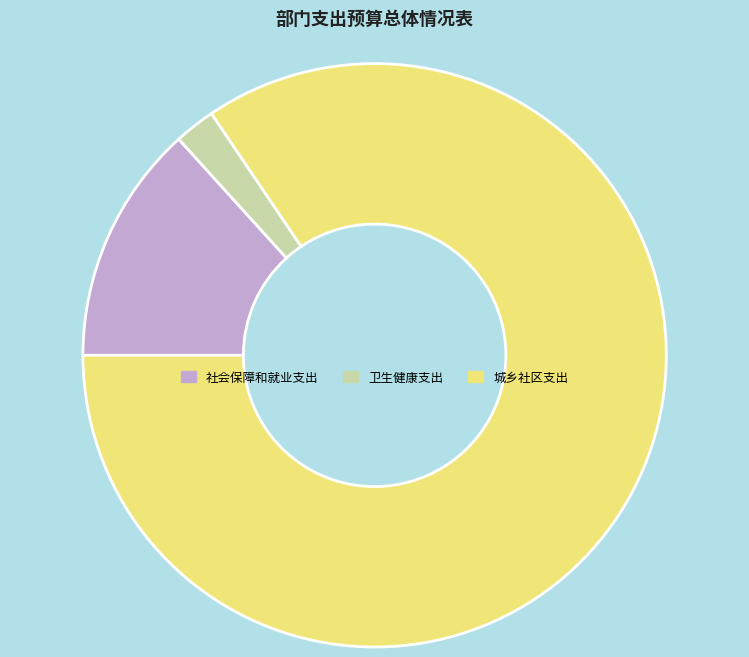

Is it true that 卫生健康支出 is 2% of the pie?

True